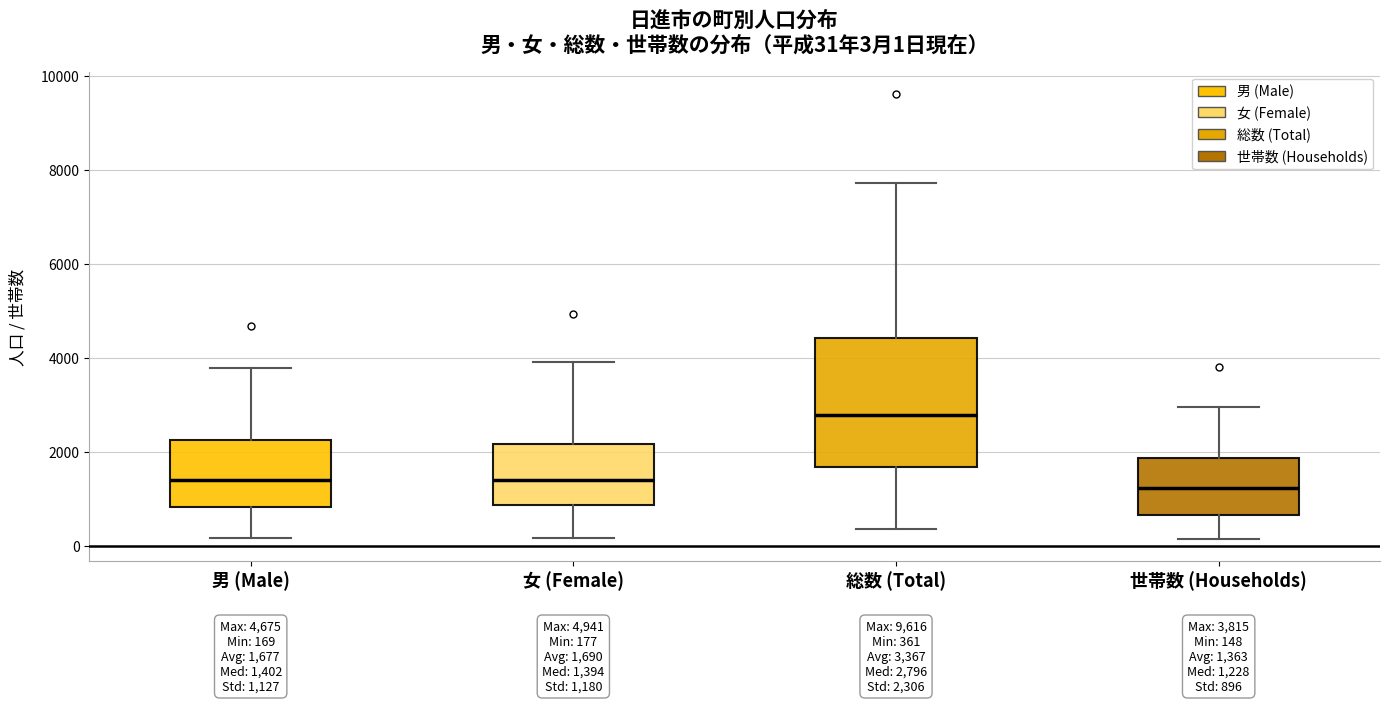

Comparing the boxes themselves (not the whiskers), which one is the tallest?

総数 (Total)